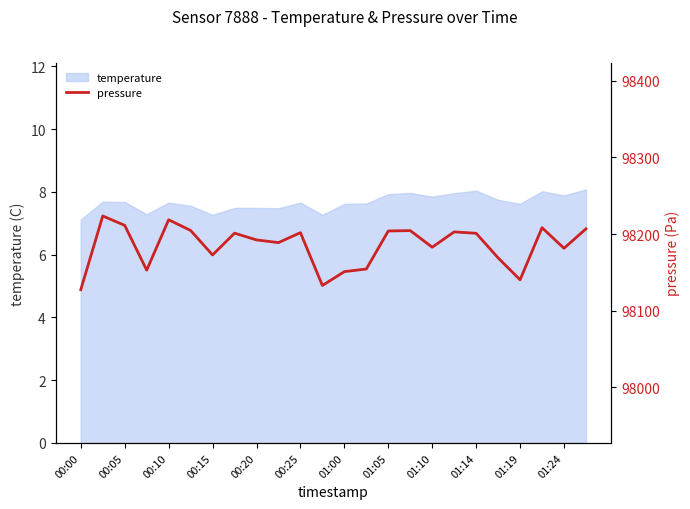

How many values exceed 98200?

12